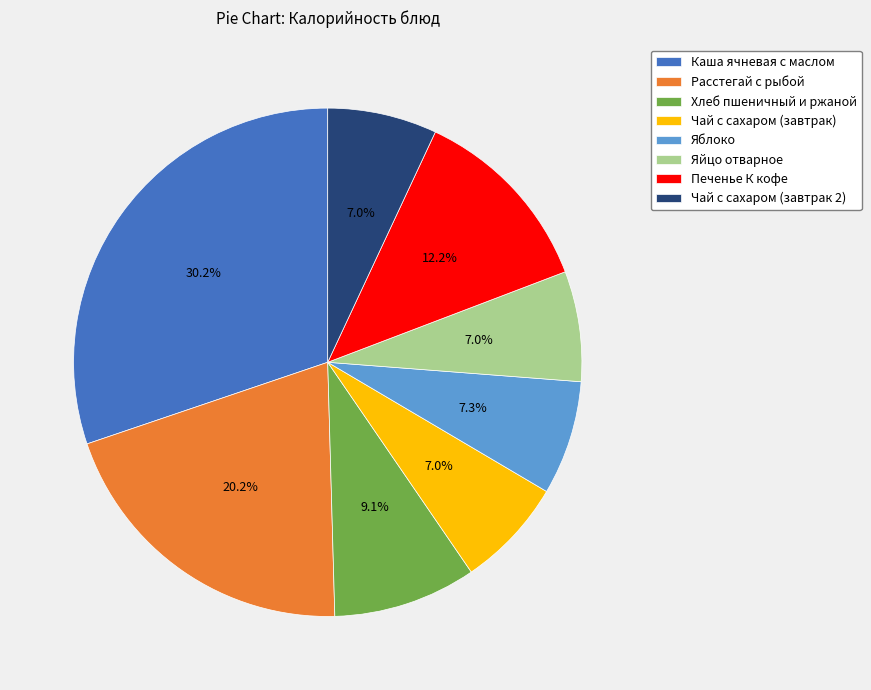

Does Каша ячневая с маслом account for over 50% of the chart?

No